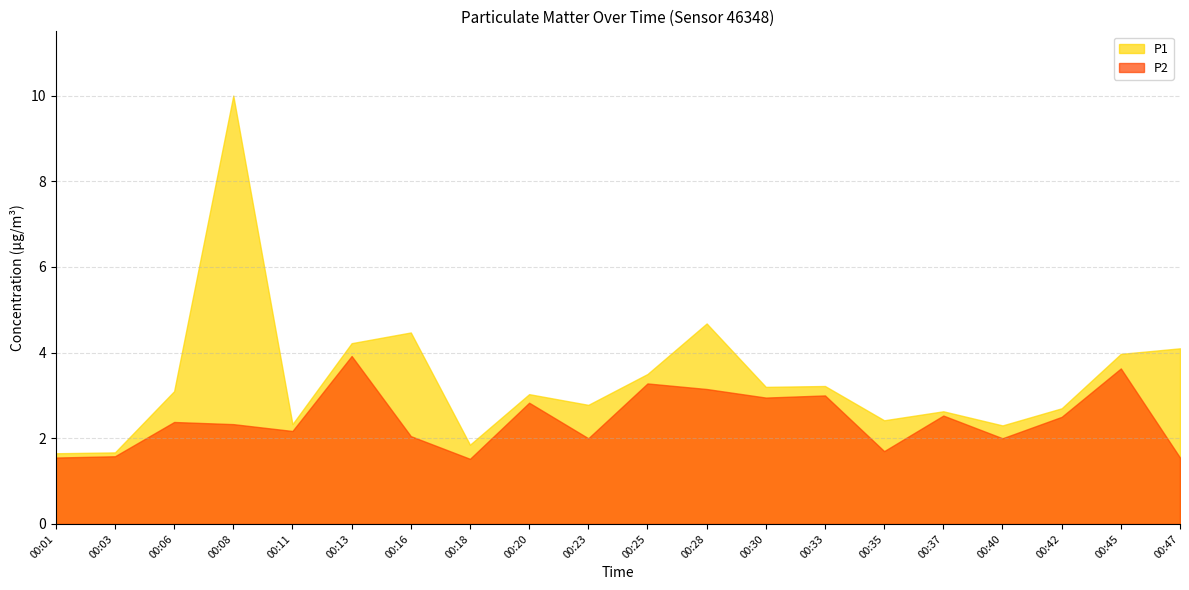

In P2, how many points are lower than both neighbors (excluding endpoints)?

6